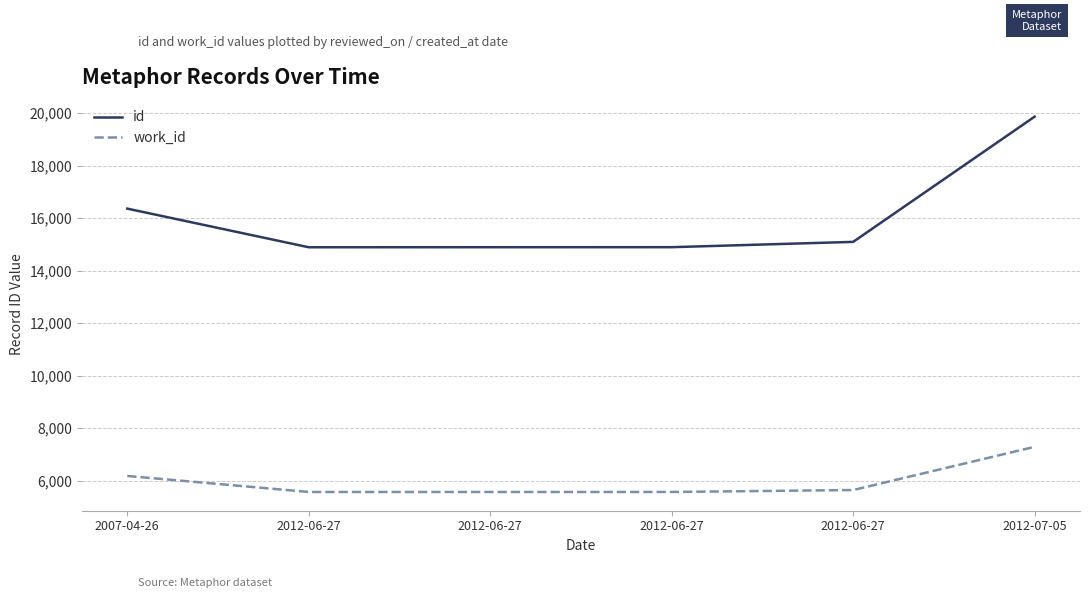

Where does the work_id series first go above 5647?

2007-04-26